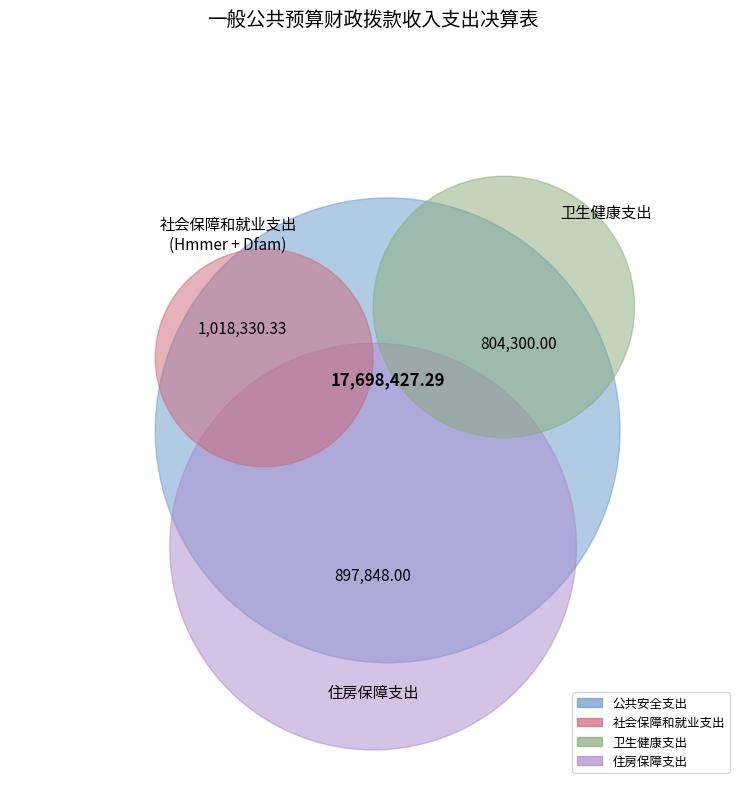

What percentage is NOT represented by 公共安全支出?

13.3%